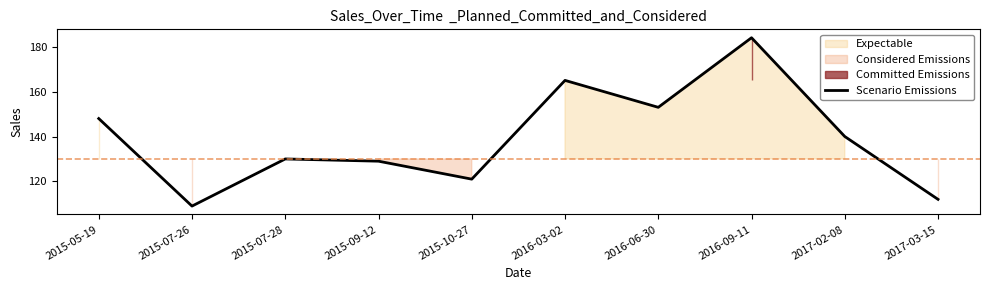

The value at 2016-09-11 is 184. True or false?

True